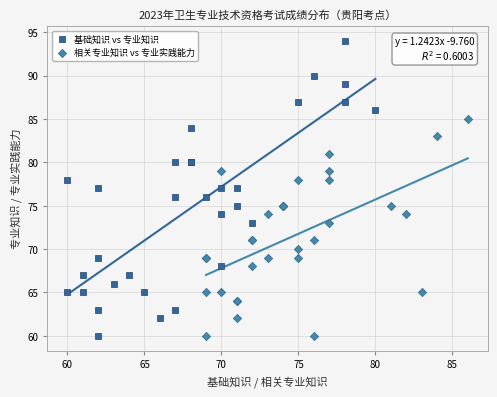

Which series has the largest Y range (max minus min)?

基础知识 vs 专业知识